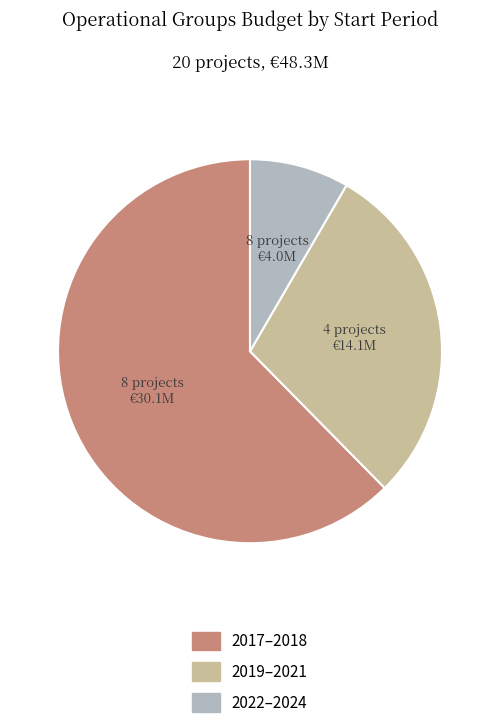

Does any single category account for the majority?

Yes